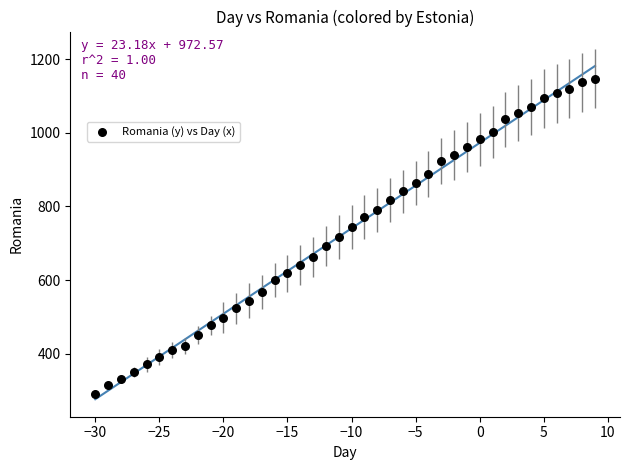

What is the range of Y values (max minus min)?

856